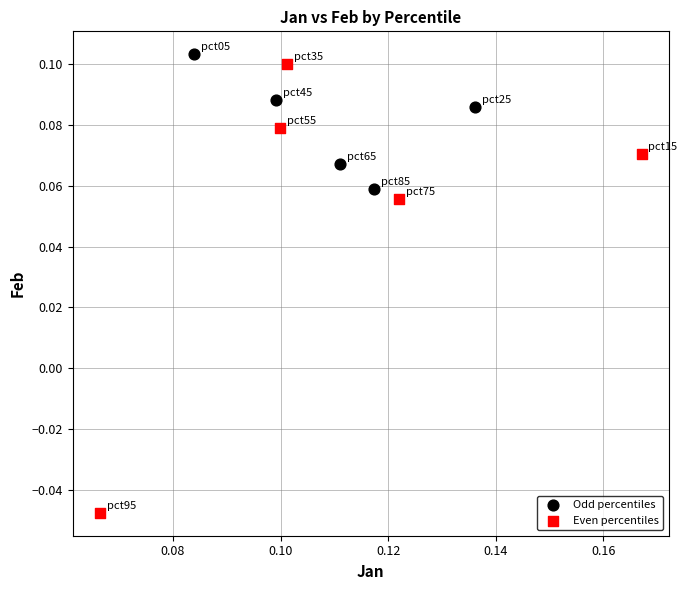

Which series reaches the minimum Y coordinate?

Even percentiles